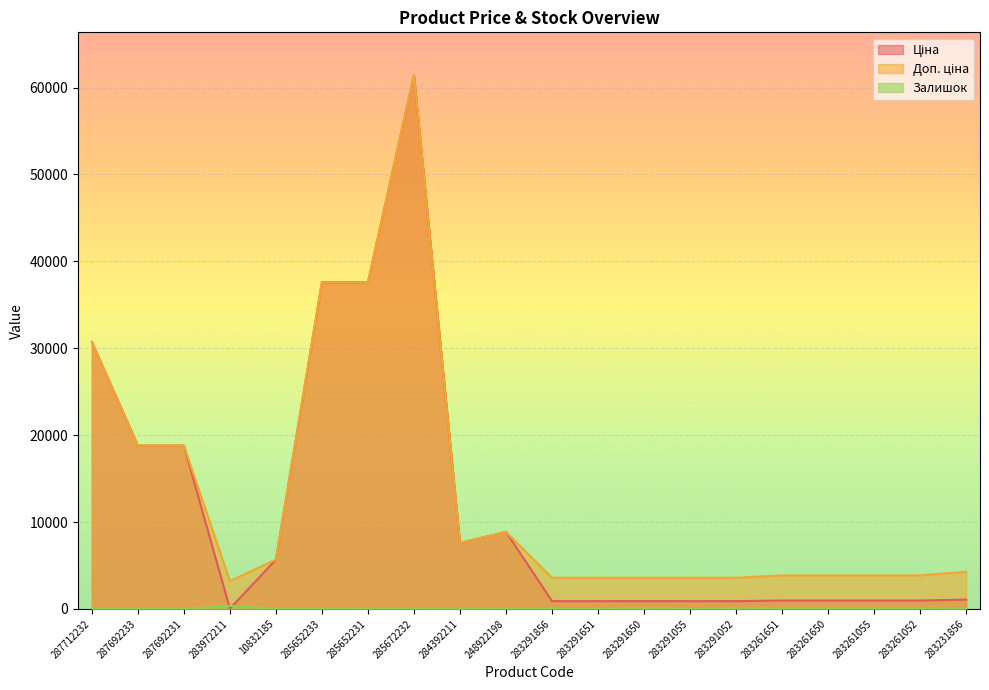

How many interior local valleys does the Доп. ціна series have?

2